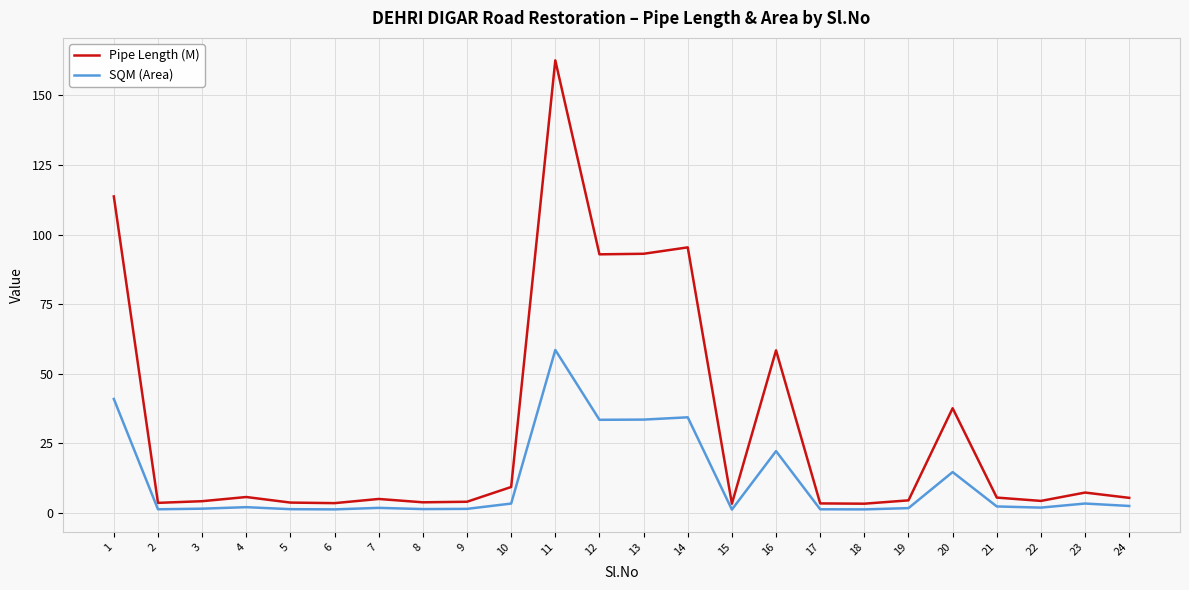

Rank the series by their average value, from highest to lowest.

Pipe Length (M), SQM (Area)